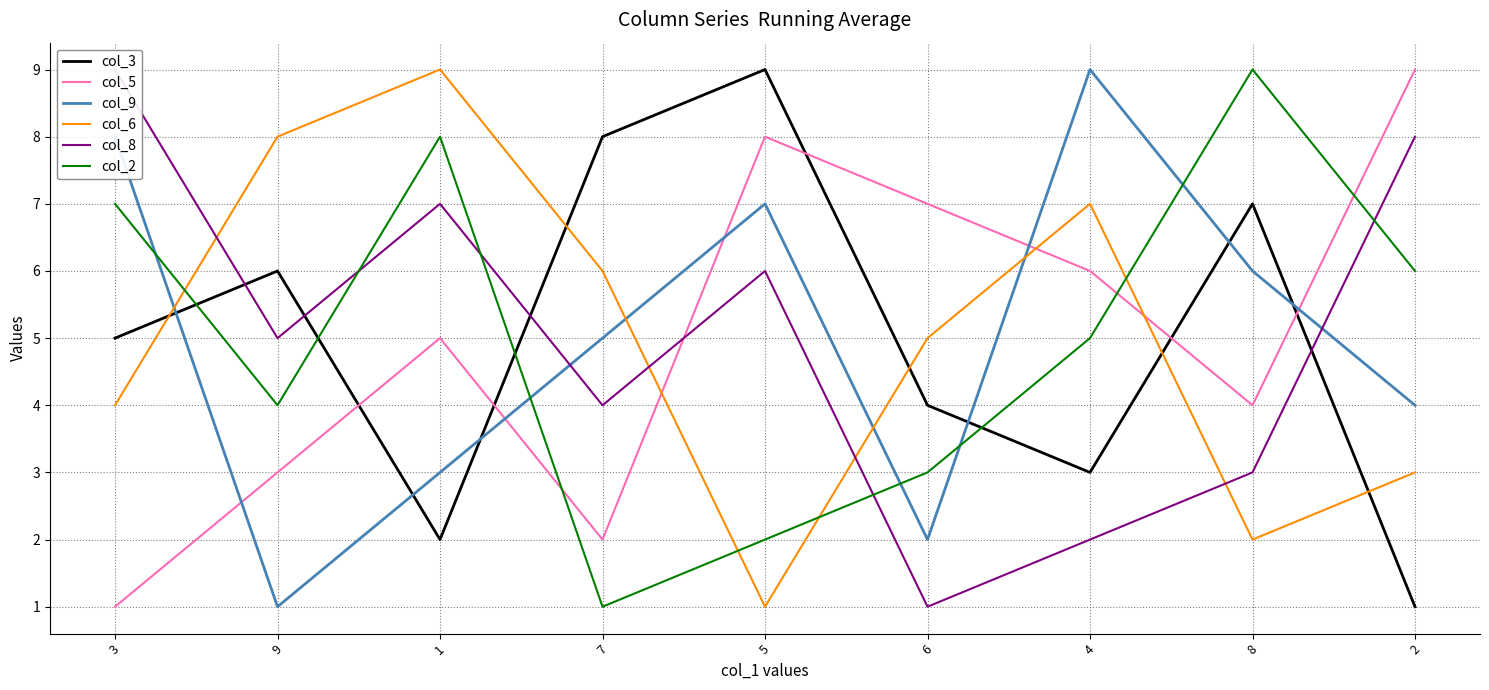

Count the number of categories in the chart.

9